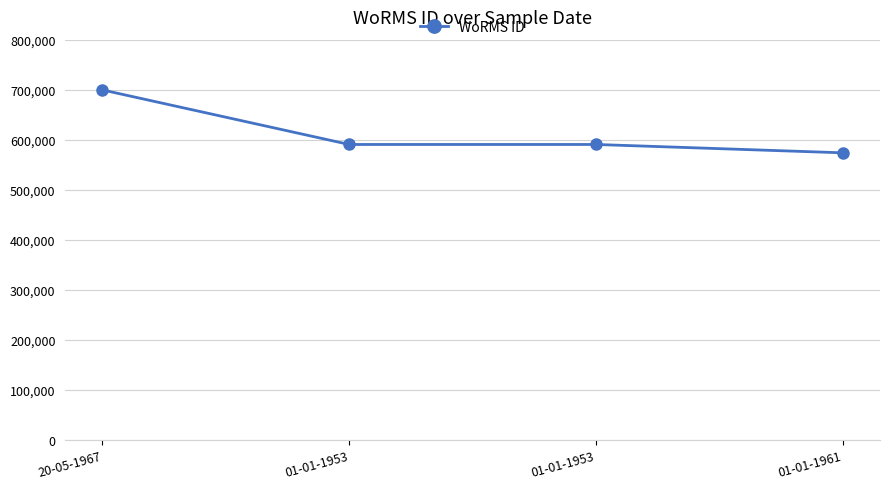

How many data points are less than 590558?

1